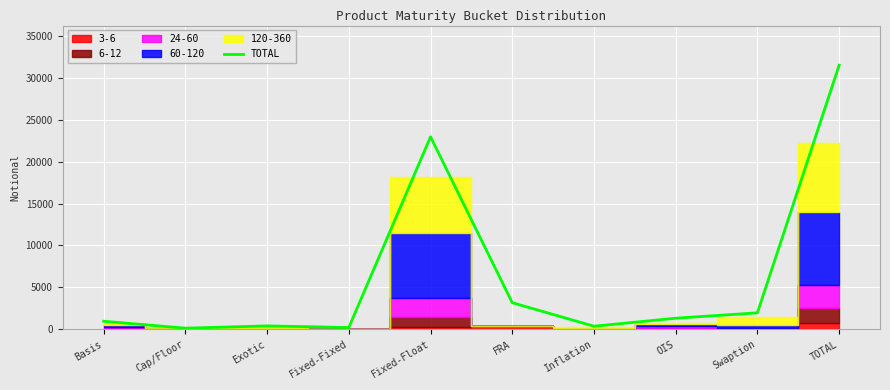

What is the label of the 2nd point from the right?

Swaption